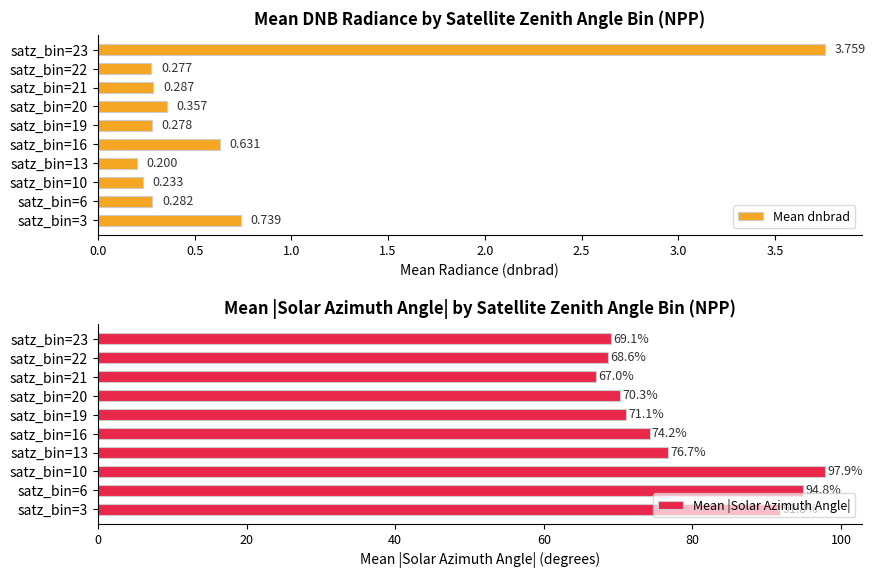

The Mean |Solar Azimuth Angle| series shows 91.8 at satz_bin=3. True or false?

True